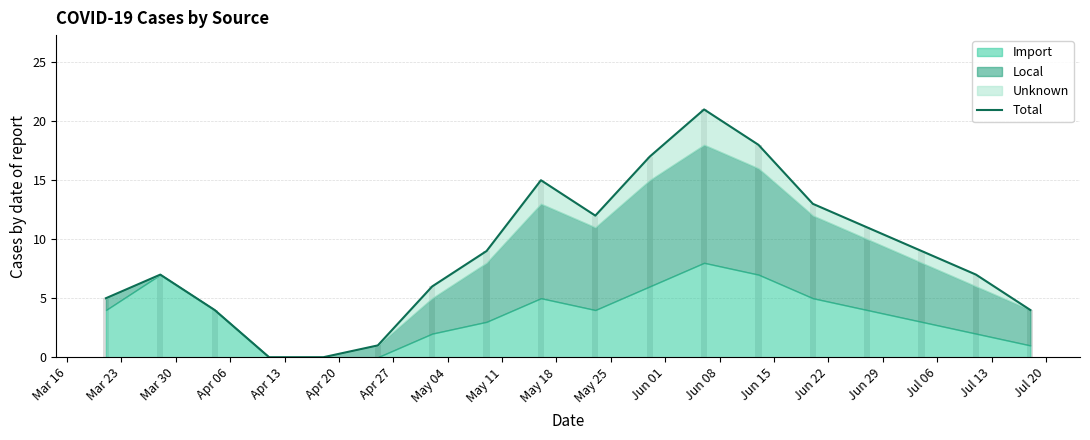

How many data points are less than 9?

9